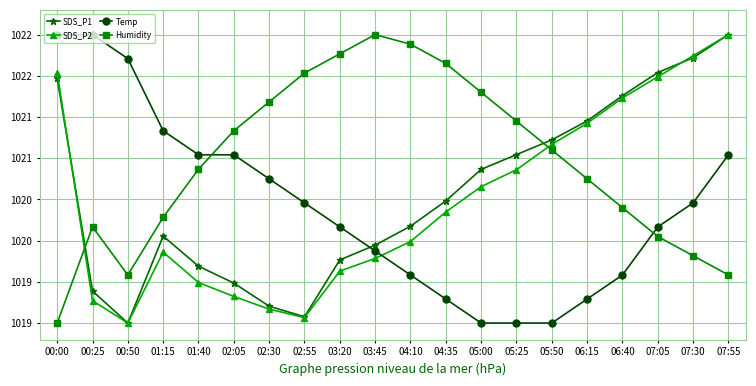

What is the label of the 10th point from the left?

03:45